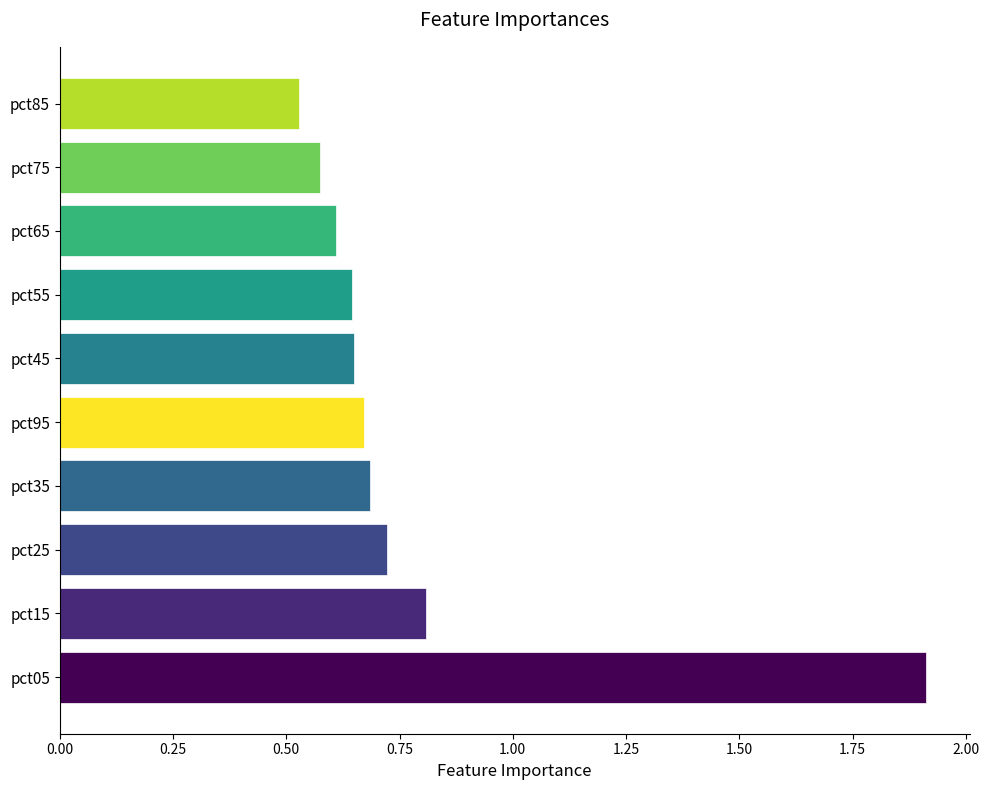

What is the maximum value shown in the chart?

1.9